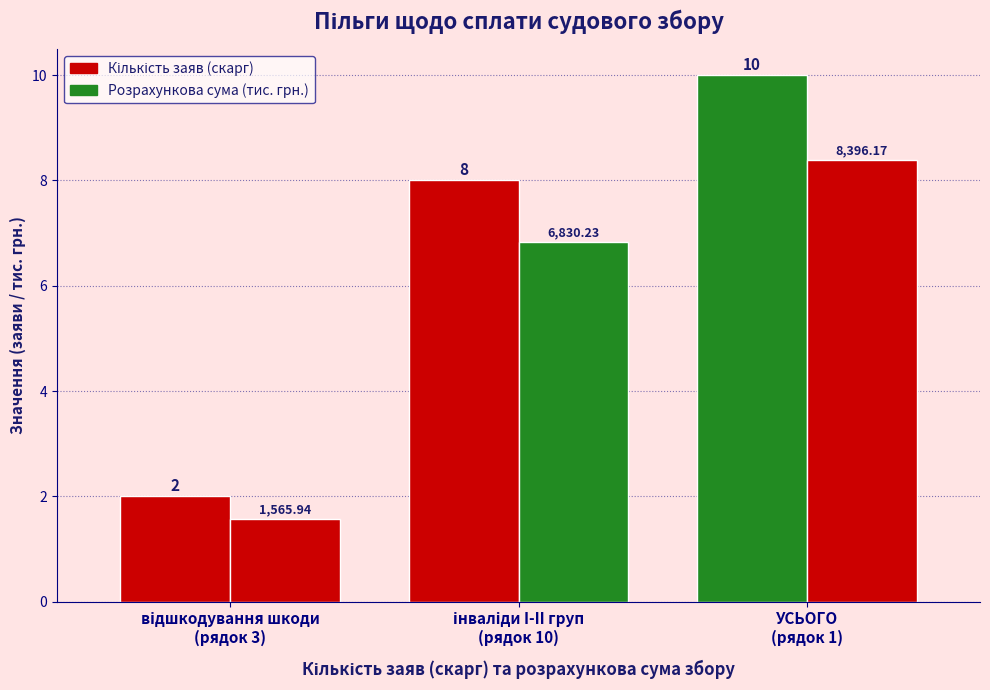

What is the average value of the Розрахункова сума (тис. грн.) series?

5.6